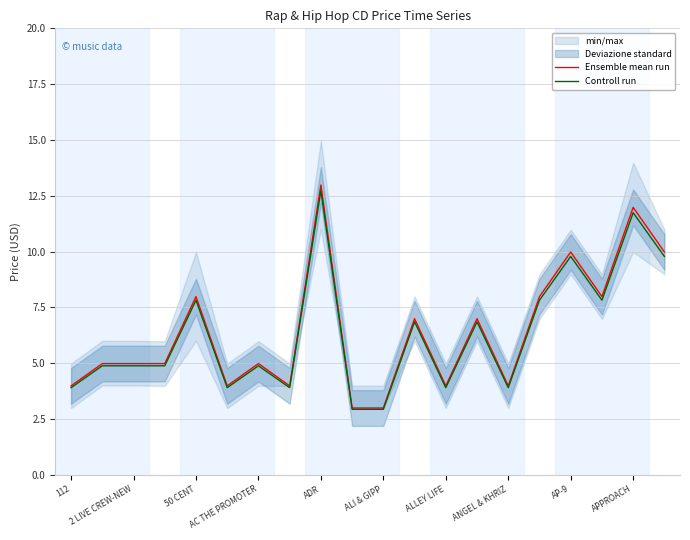

How many values in the Ensemble mean run series exceed 4?

13